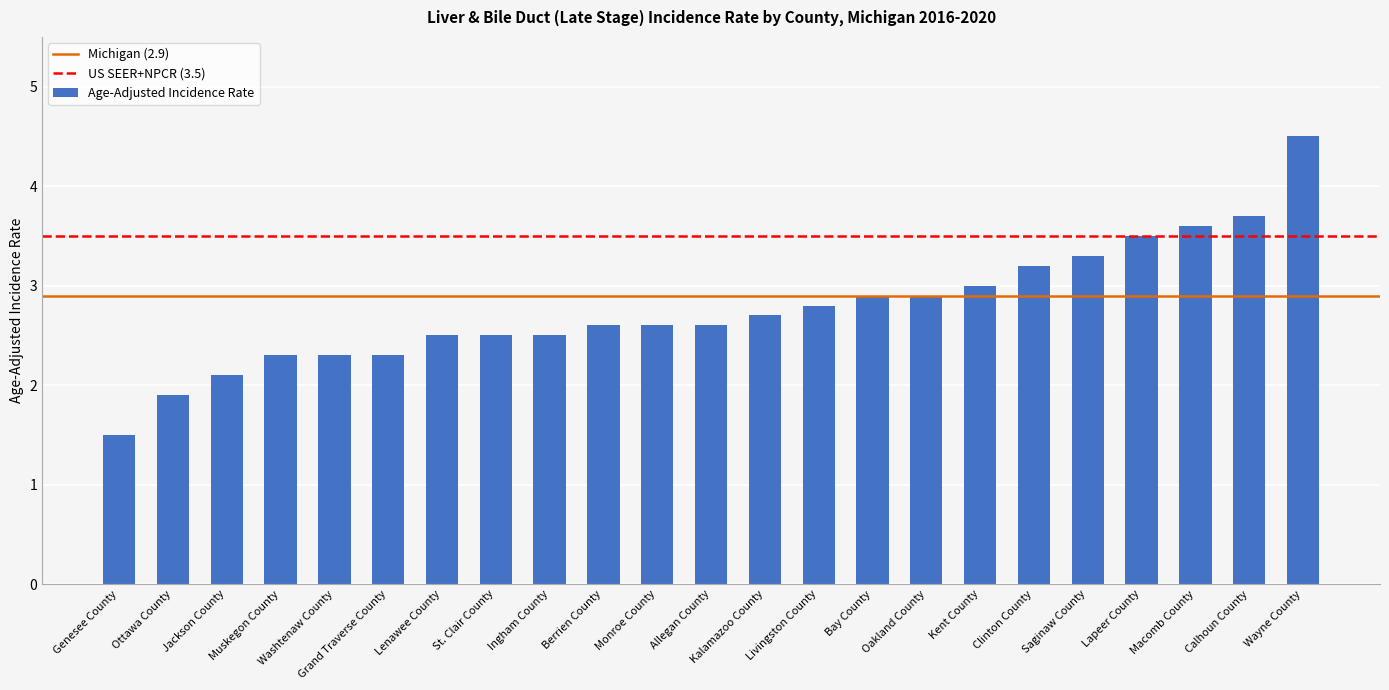

Where does the data first go above 2?

Jackson County